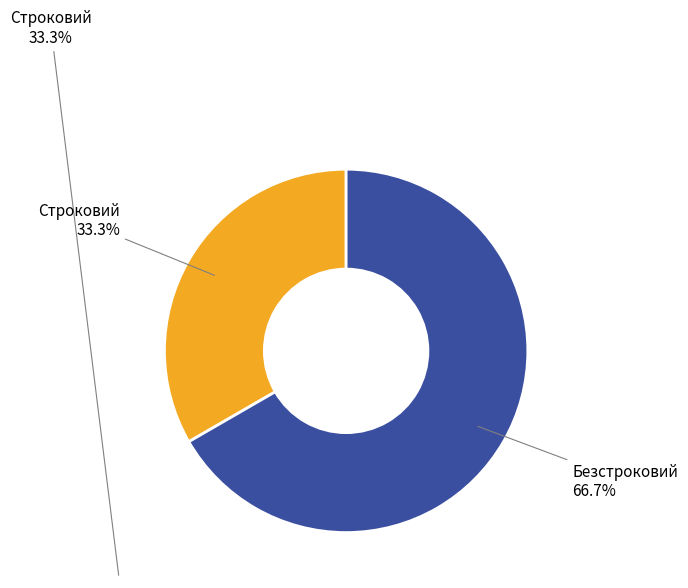

To the nearest percent, what is the difference between the largest and smallest slice percentages?

33%